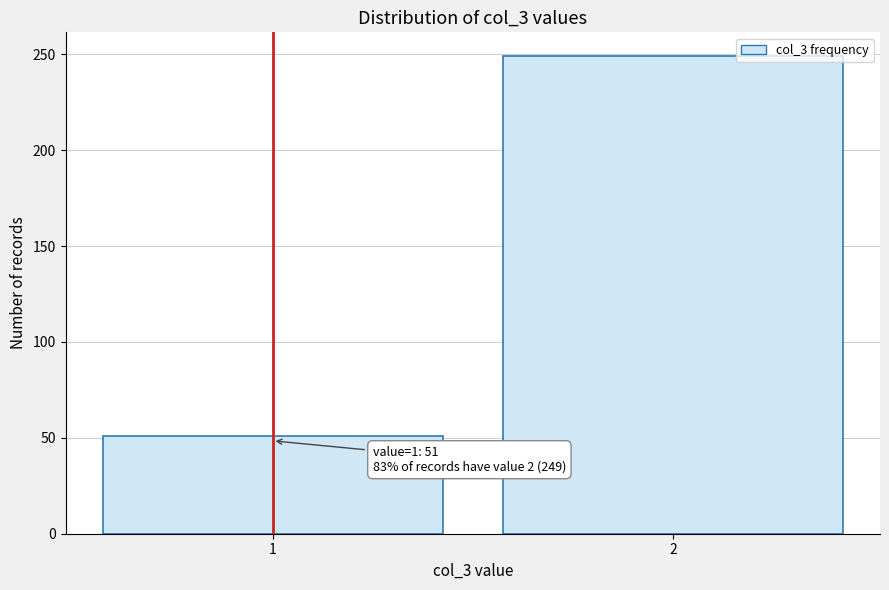

Reading left to right, extract all data points from this chart.

51	249